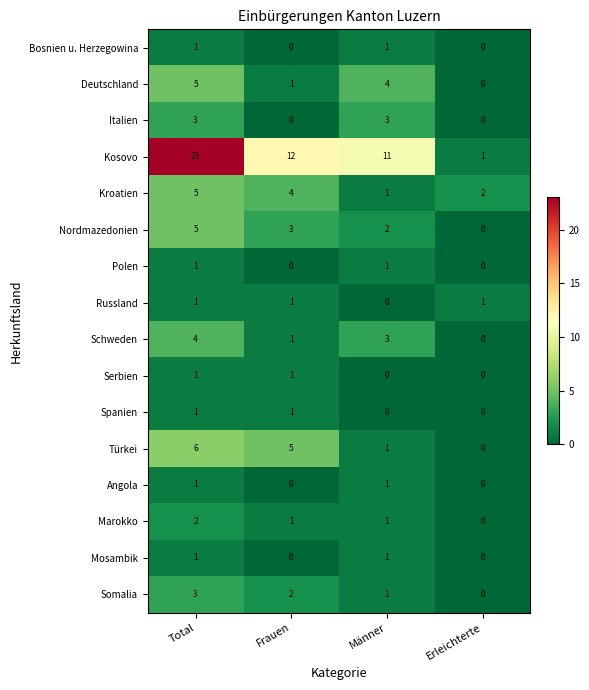

Is it true that Italien equals -2 at Erleichterte?

False